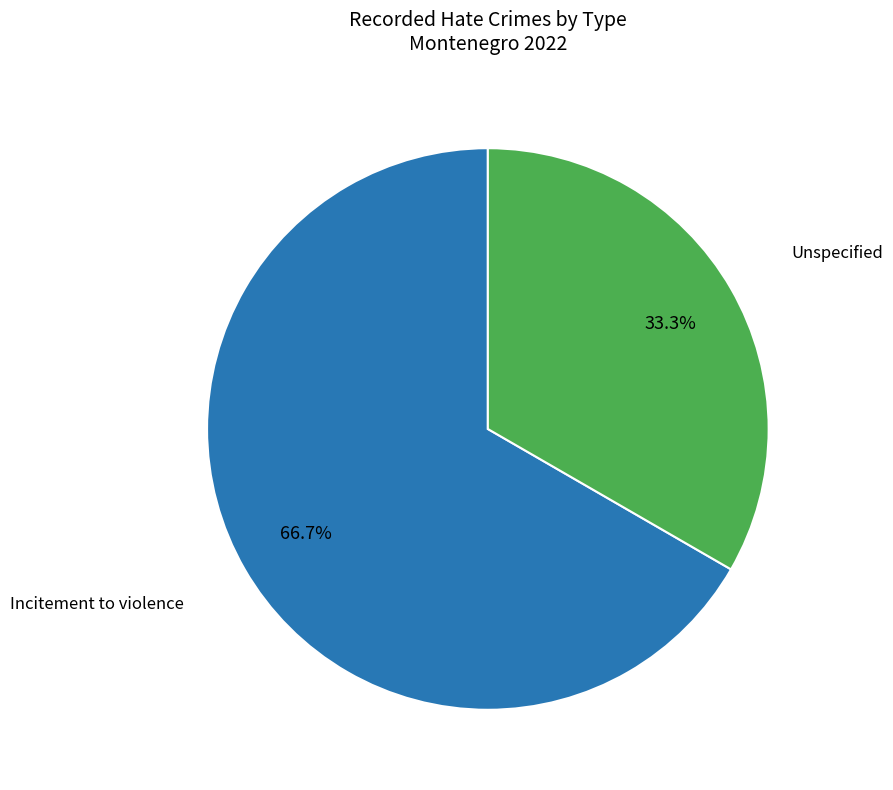

Is there a majority slice in this chart?

Yes